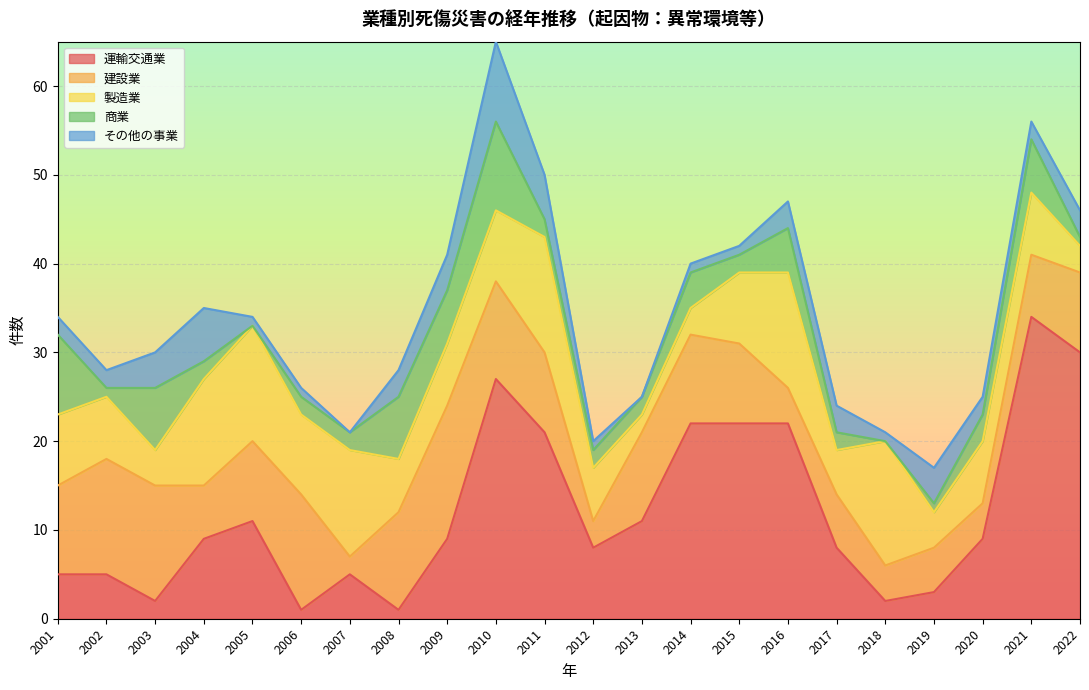

What is the difference between the maximum and minimum values in the 運輸交通業 series?

33